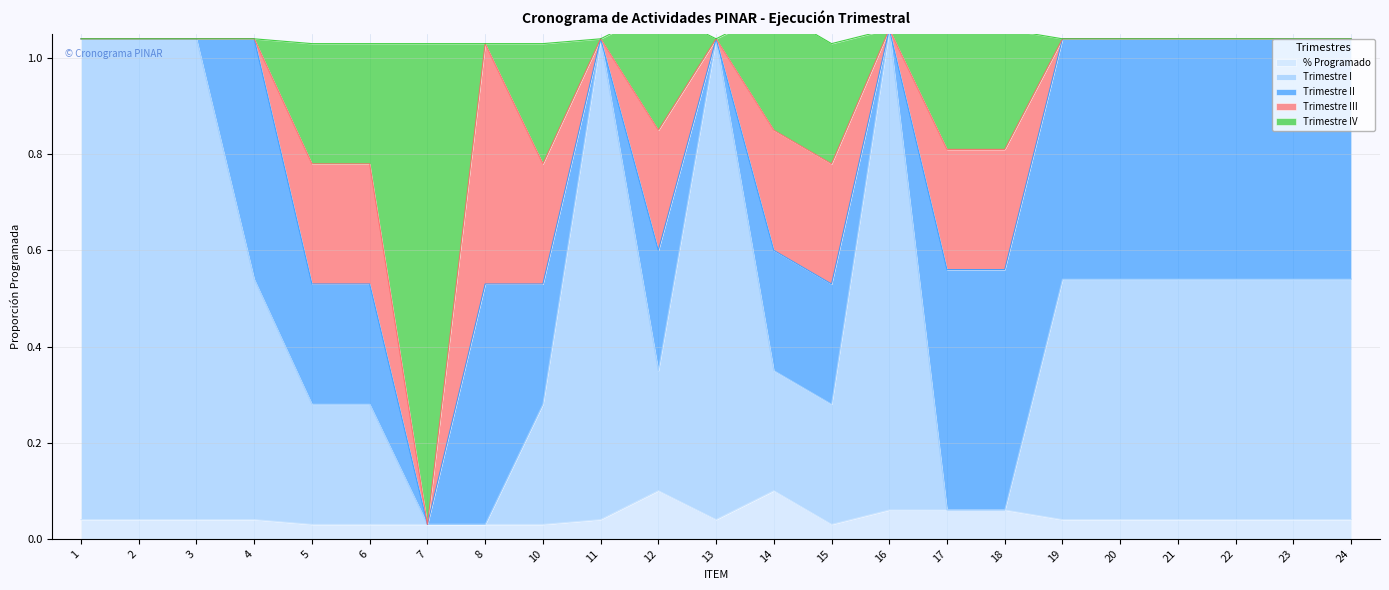

What value does the Trimestre I series have at 5?

0.3